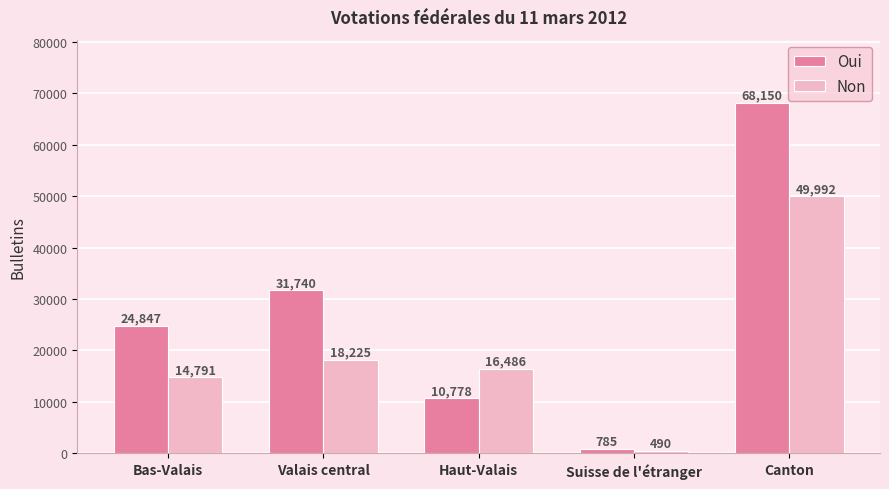

At which label does Non first exceed 16486?

Valais central